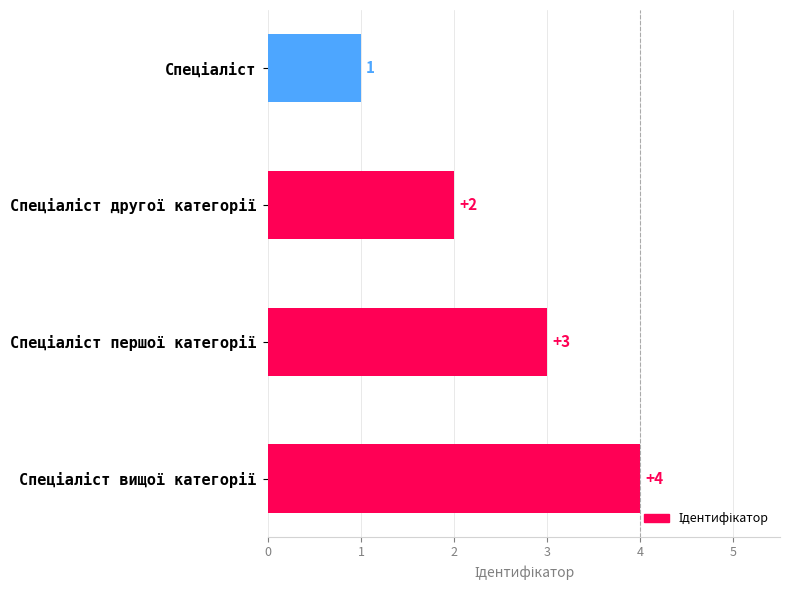

How many values are below 3?

2